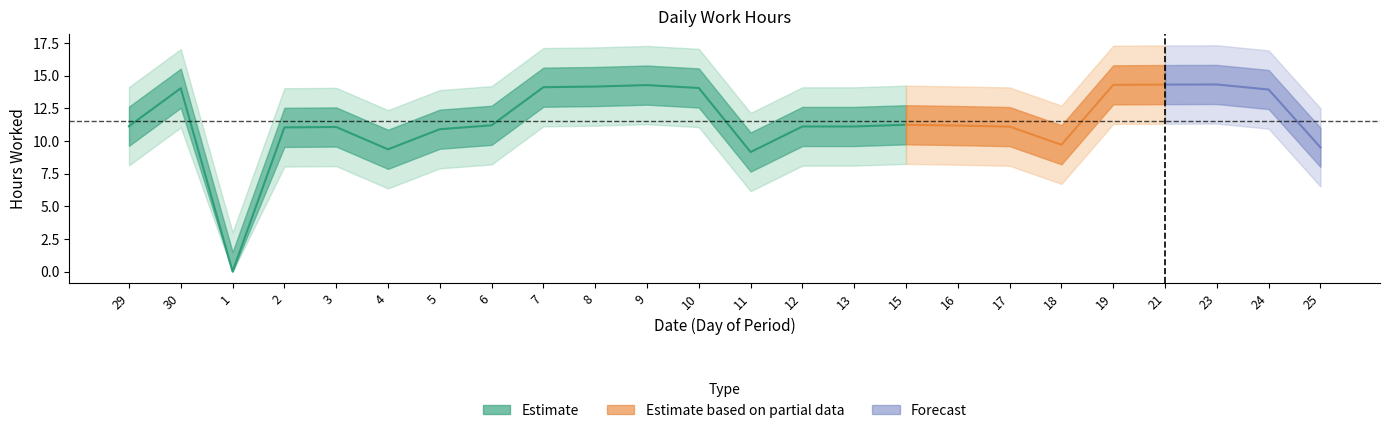

Reading left to right, transcribe all the data shown in this chart.

11.1	14.1	0.0	11.1	11.1	9.4	10.9	11.2	14.1	14.2	14.3	14.1	9.2	11.1	11.1	11.2	11.2	11.1	9.7	14.3	14.3	14.3	13.9	9.5